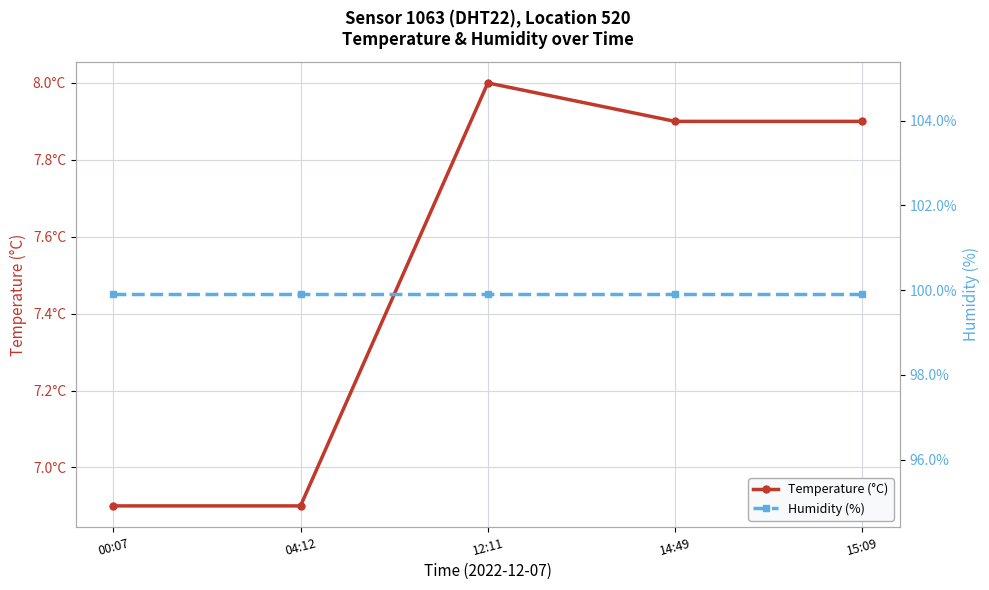

Rank the series by their maximum value, from lowest to highest.

Temperature (°C), Humidity (%)